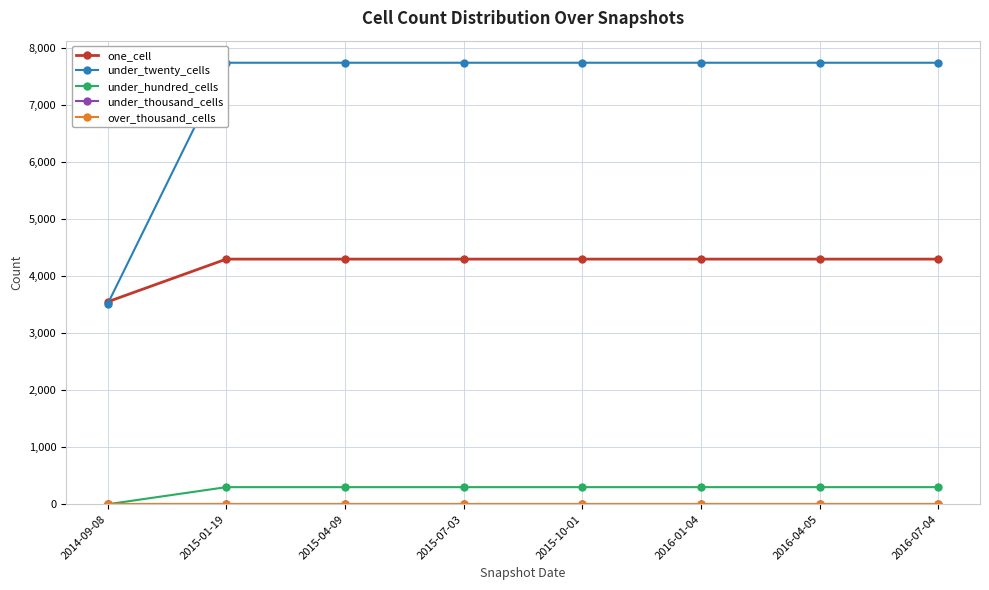

Between 2015-07-03 and 2015-04-09, which is larger?

2015-07-03